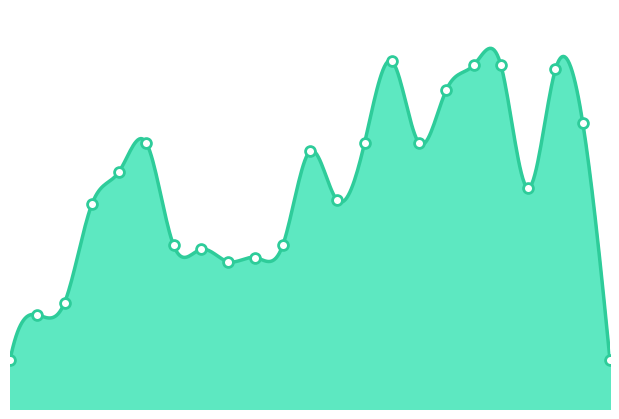

Approximately how many times larger is the value at 2023-01 compared to 2023-08?

0.6